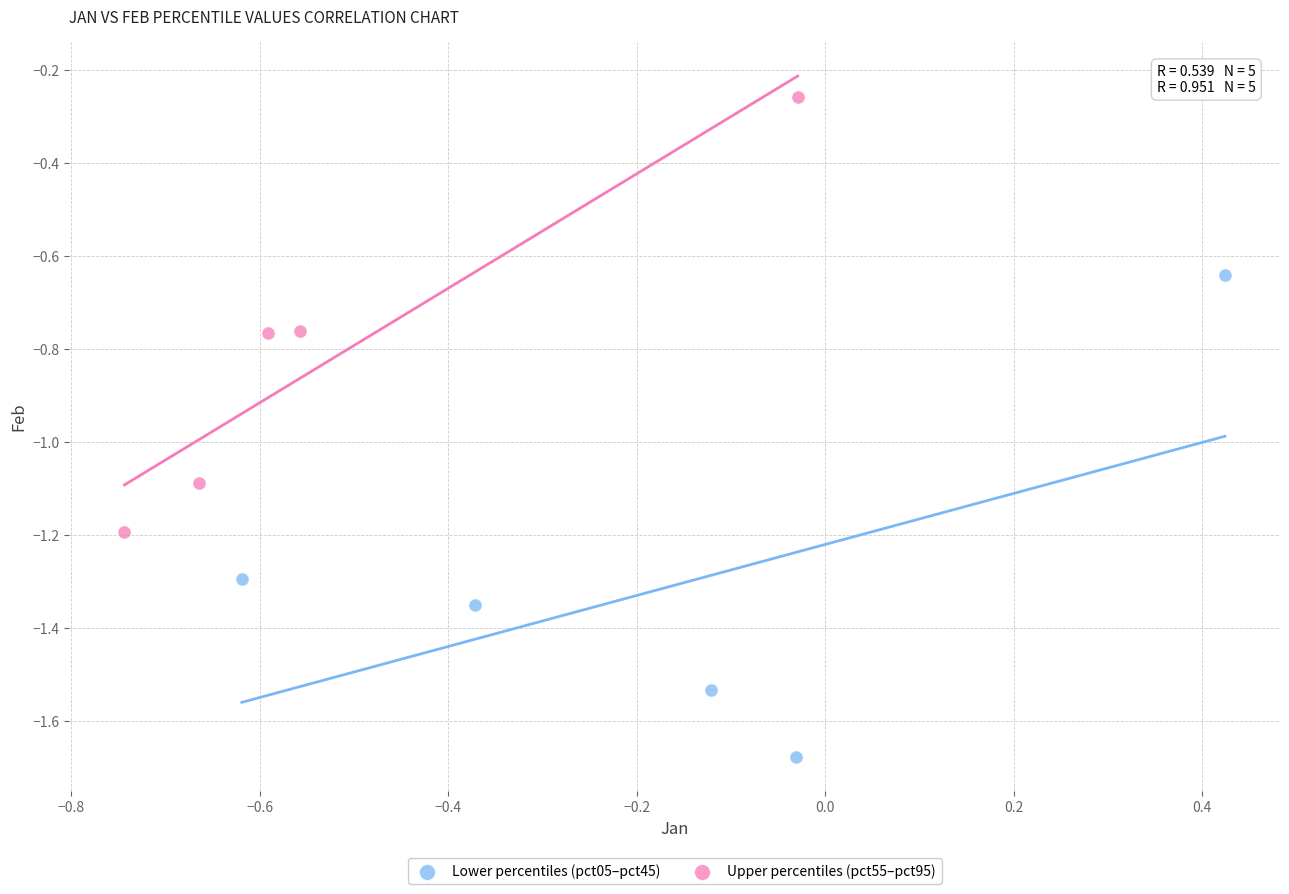

Which series contains the lowest Y value?

Lower percentiles (pct05–pct45)